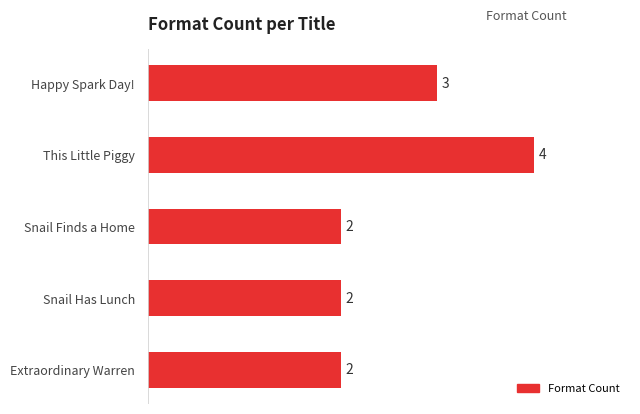

What is the minimum value shown in the chart?

2